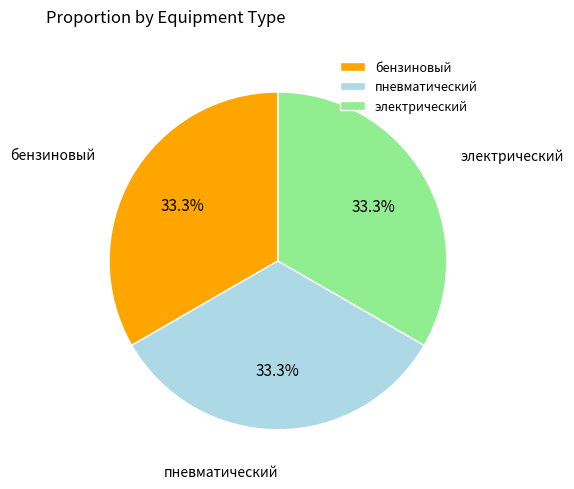

The бензиновый slice represents 33% of the pie. True or false?

True